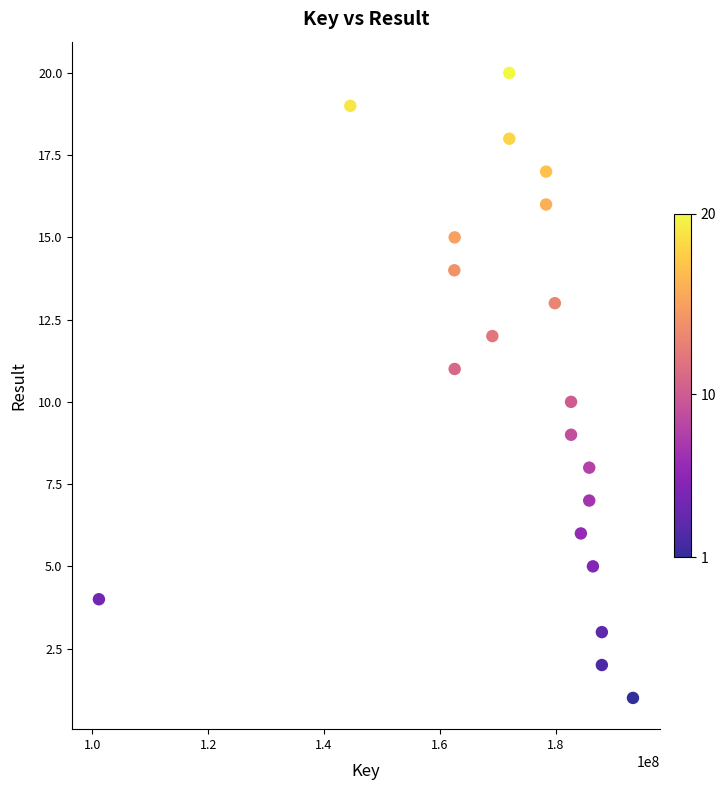

What is the range of X values (max minus min)?

92172780